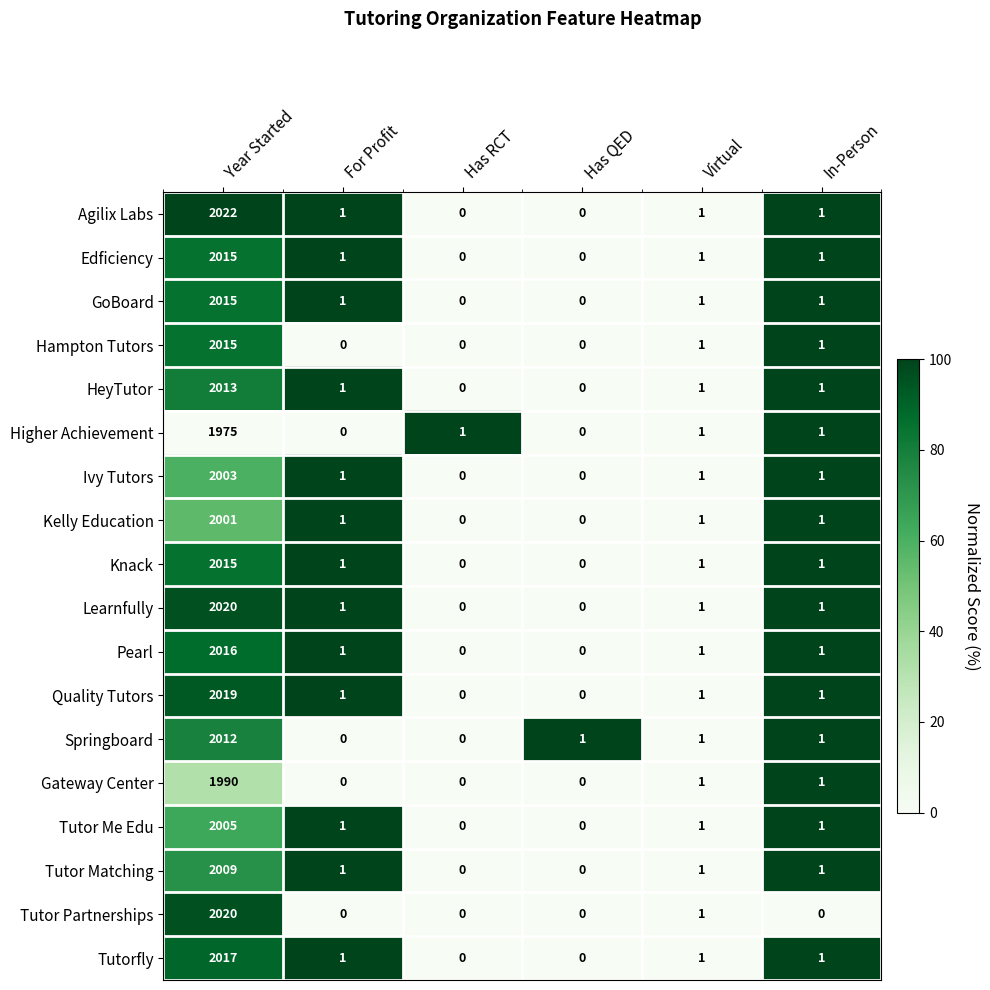

How many series are shown in this chart?

18